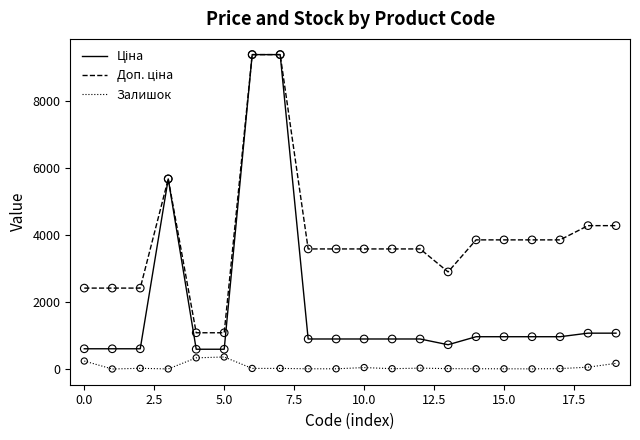

What is the greatest value displayed?

9384.0